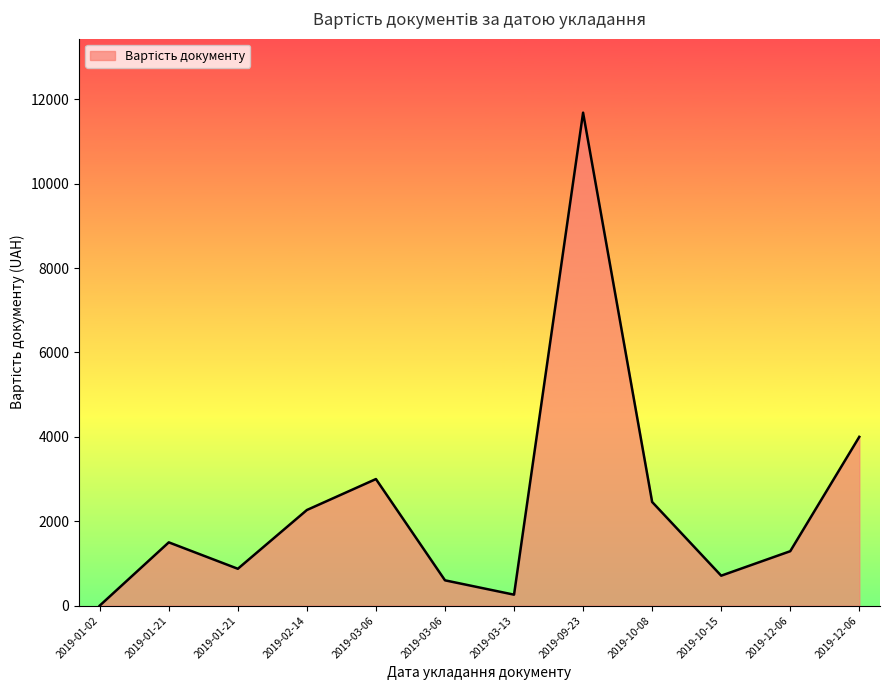

Which label corresponds to the smallest value in the chart?

2019-01-02